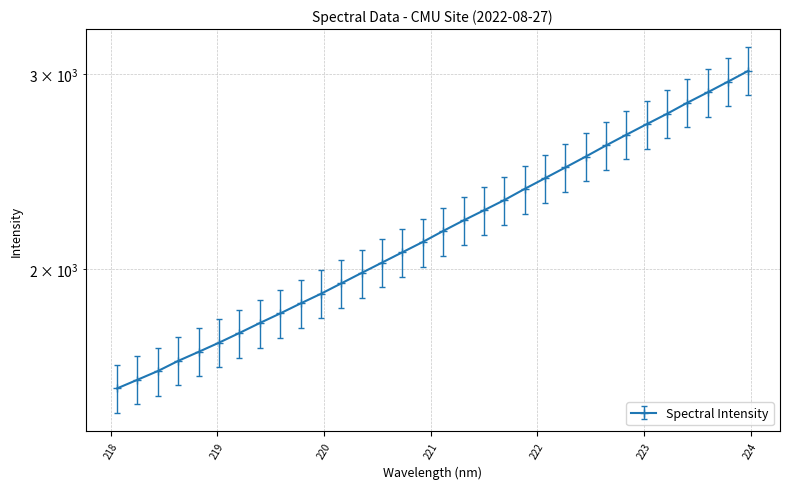

Which has a higher value, 219.3979 or 223.2172?

223.2172